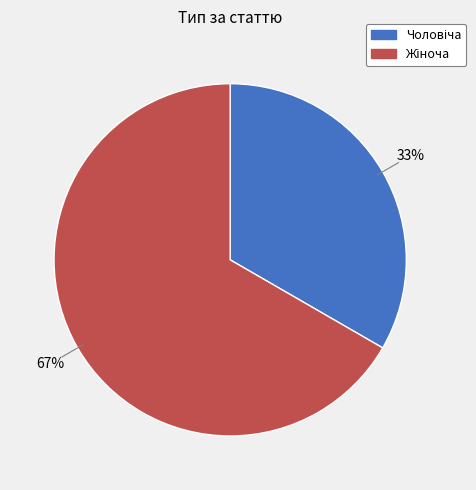

Is there a majority slice in this chart?

Yes